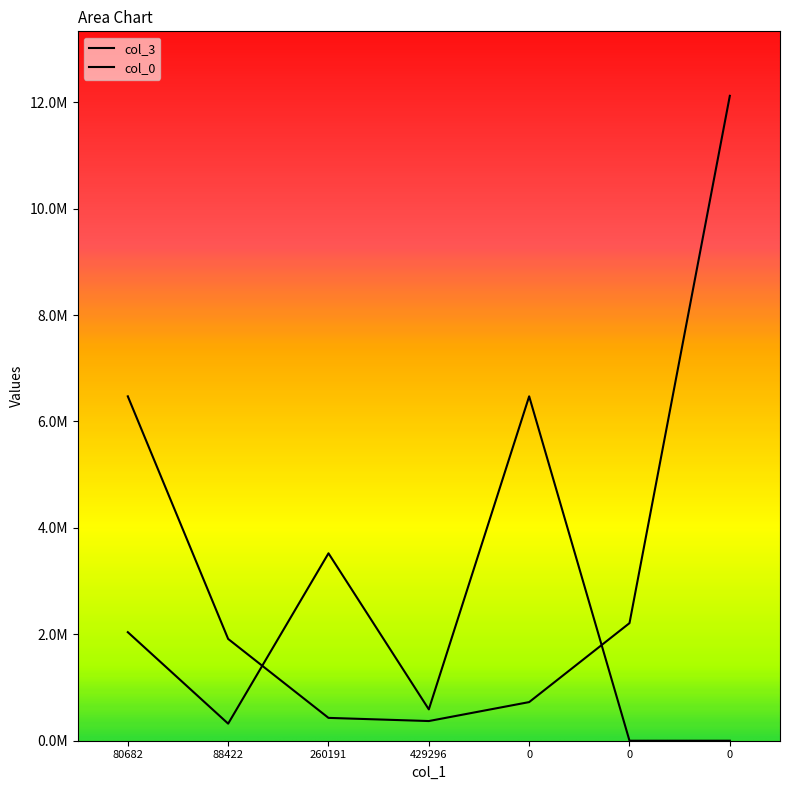

Which series has the largest range (max minus min)?

col_3